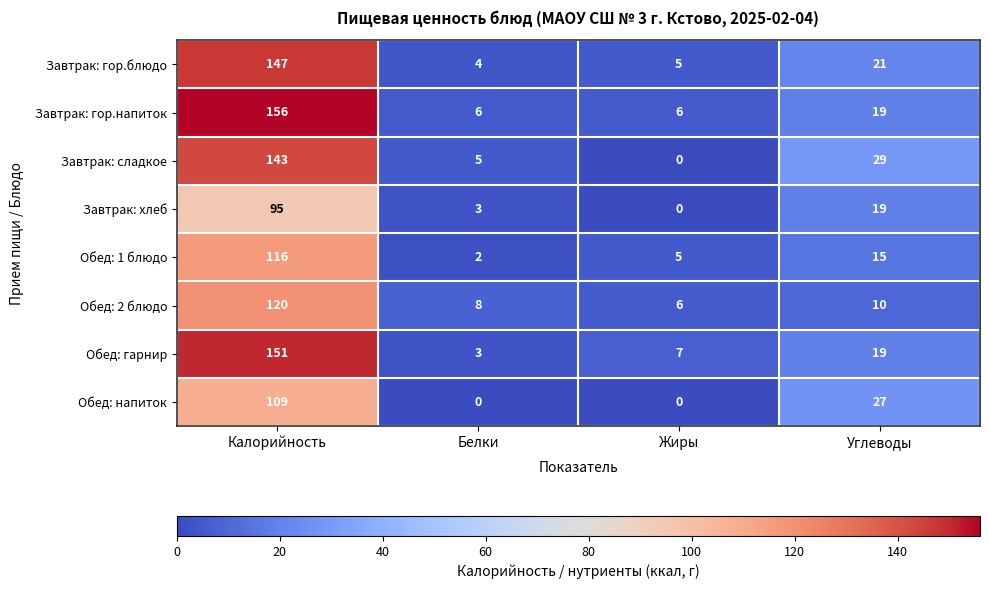

What is the sum of all Обед: 1 блюдо values?

138